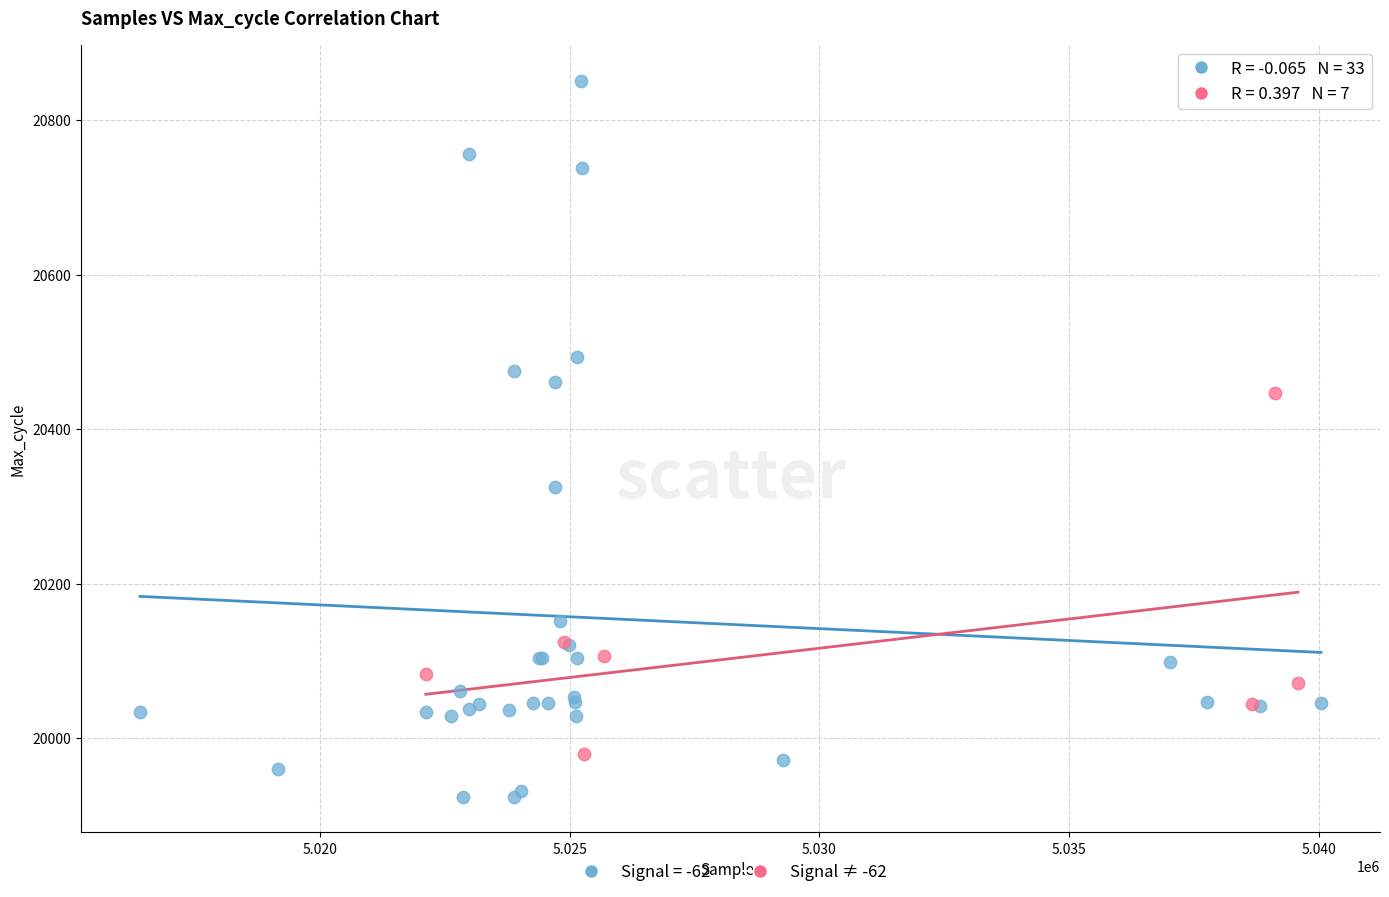

Which series contains the highest Y value?

Signal = -62